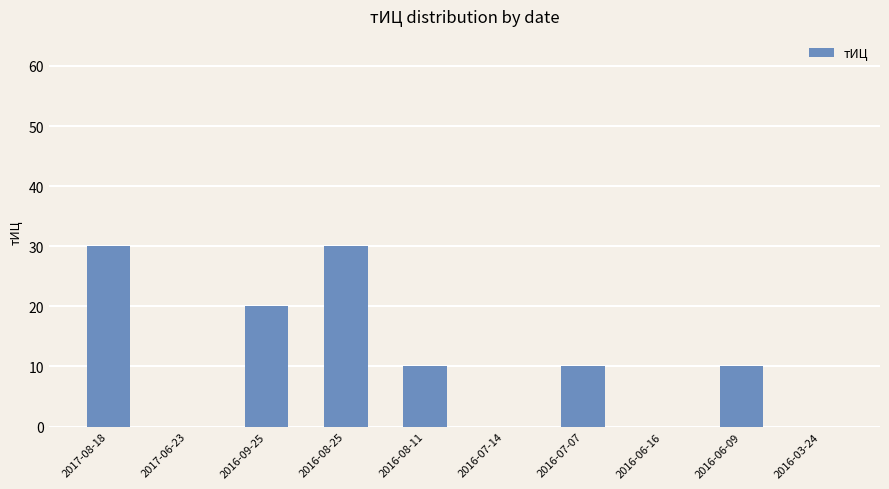

How many data points does each series have?

10